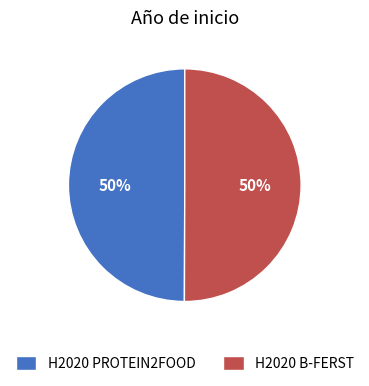

Approximately how many times larger is the value at H2020 B-FERST compared to H2020 PROTEIN2FOOD?

1.0